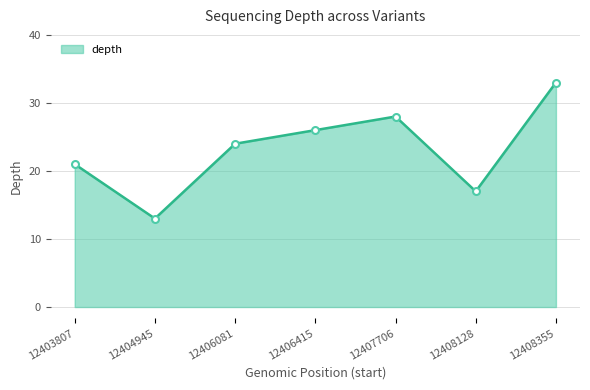

Between 12408128 and 12403807, which is larger?

12403807